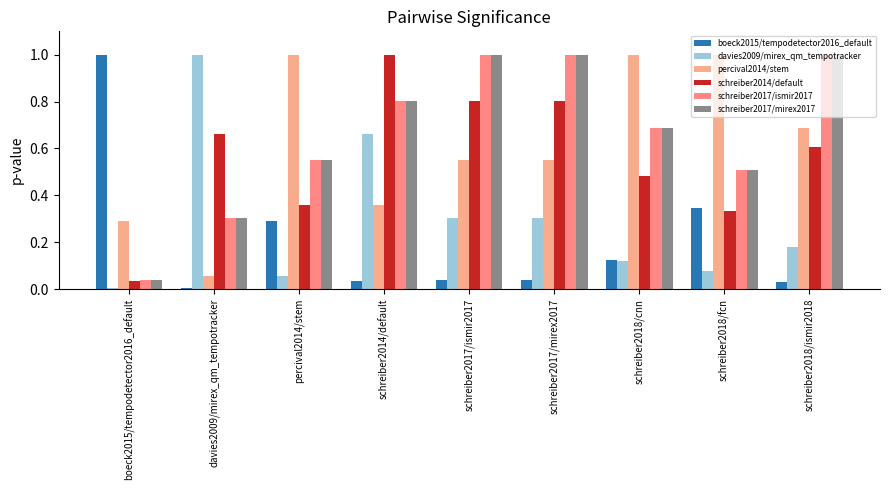

The schreiber2014/default series shows 0.6 at schreiber2018/ismir2018. True or false?

True